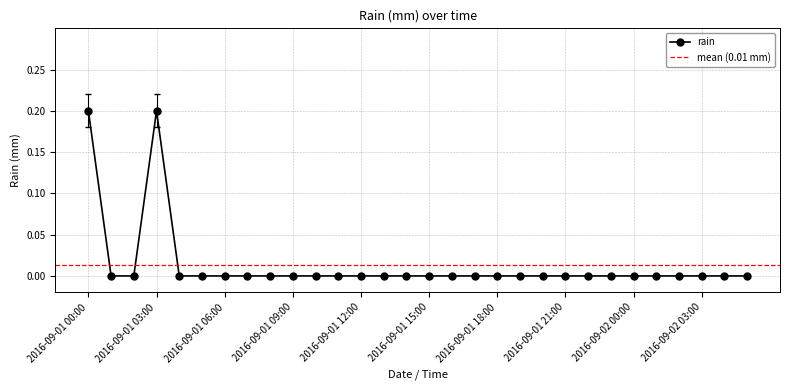

Reading left to right, what are all the values shown in this chart?

2016-09-01 00:00=0.2	2016-09-01 01:00=0.0	2016-09-01 02:00=0.0	2016-09-01 03:00=0.2	2016-09-01 04:00=0.0	2016-09-01 05:00=0.0	2016-09-01 06:00=0.0	2016-09-01 07:00=0.0	2016-09-01 08:00=0.0	2016-09-01 09:00=0.0	2016-09-01 10:00=0.0	2016-09-01 11:00=0.0	2016-09-01 12:00=0.0	2016-09-01 13:00=0.0	2016-09-01 14:00=0.0	2016-09-01 15:00=0.0	2016-09-01 16:00=0.0	2016-09-01 17:00=0.0	2016-09-01 18:00=0.0	2016-09-01 19:00=0.0	2016-09-01 20:00=0.0	2016-09-01 21:00=0.0	2016-09-01 22:00=0.0	2016-09-01 23:00=0.0	2016-09-02 00:00=0.0	2016-09-02 01:00=0.0	2016-09-02 02:00=0.0	2016-09-02 03:00=0.0	2016-09-02 04:00=0.0	2016-09-02 05:00=0.0